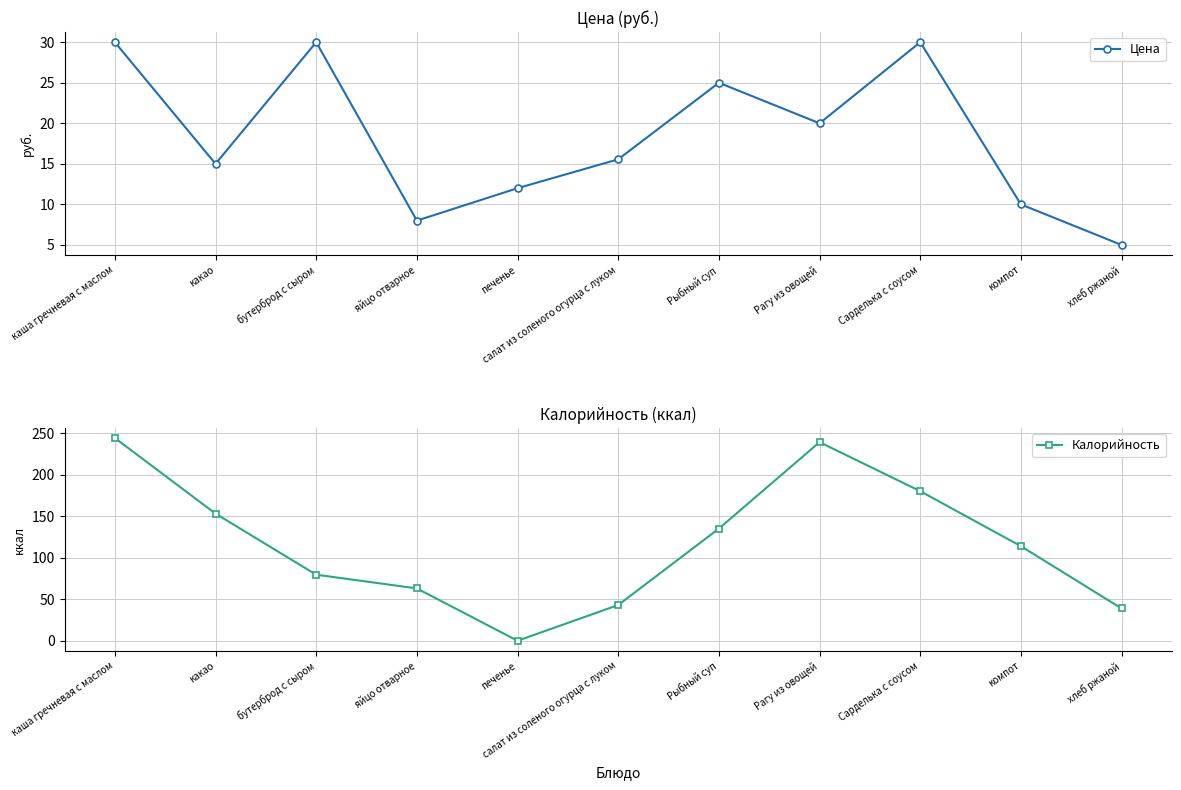

After their last crossing, which series has the higher values: Цена or Калорийность?

Калорийность